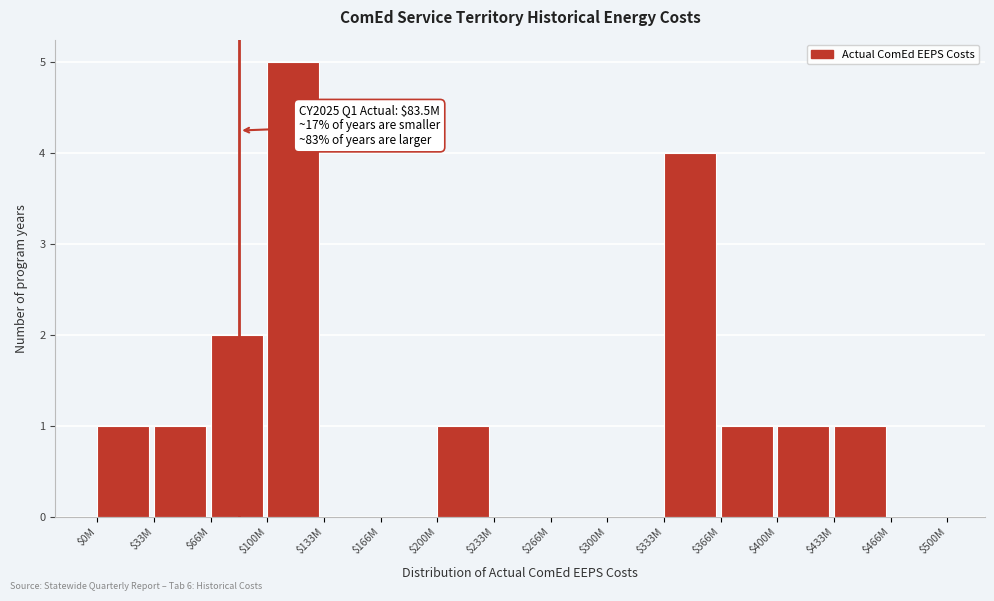

The value at $66M is 1. True or false?

False